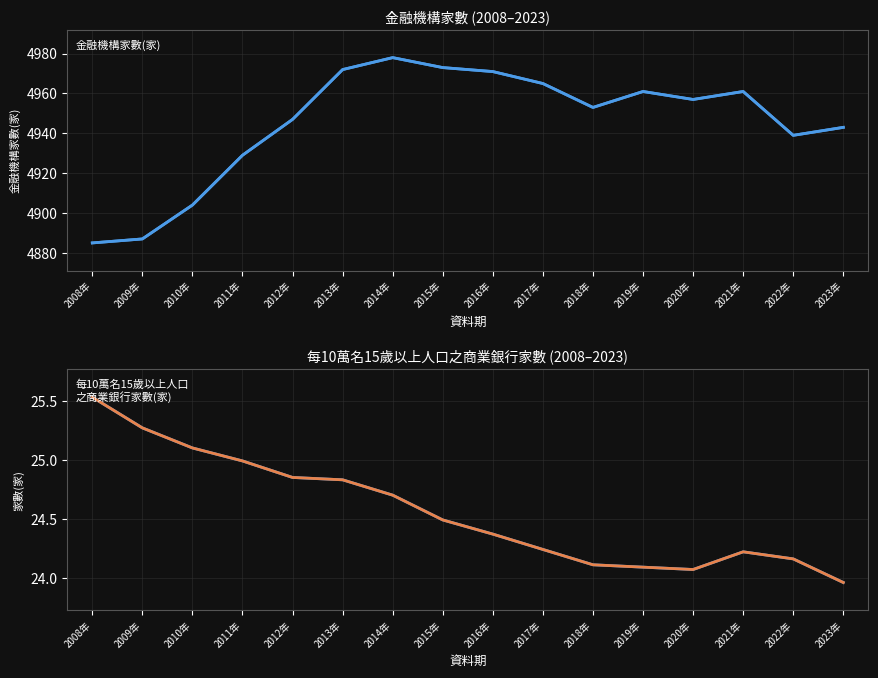

True or false: 每10萬名15歲以上人口
之商業銀行家數(家) and 每10萬名15歲以上人口之商業銀行家數(家) intersect in this chart.

False